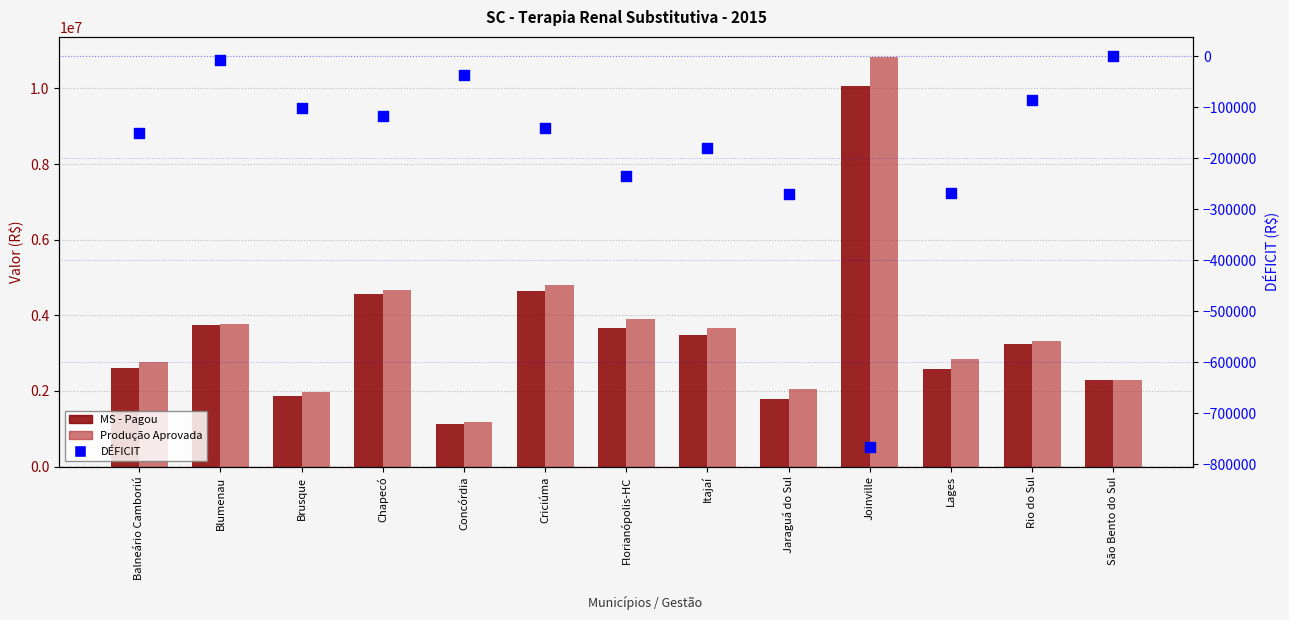

What is the total value across all series at Concórdia?

2281139.2